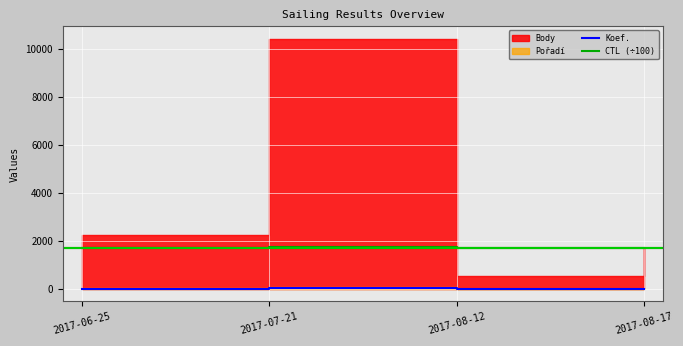

True or false: Koef. and CTL (÷100) cross at least once.

False